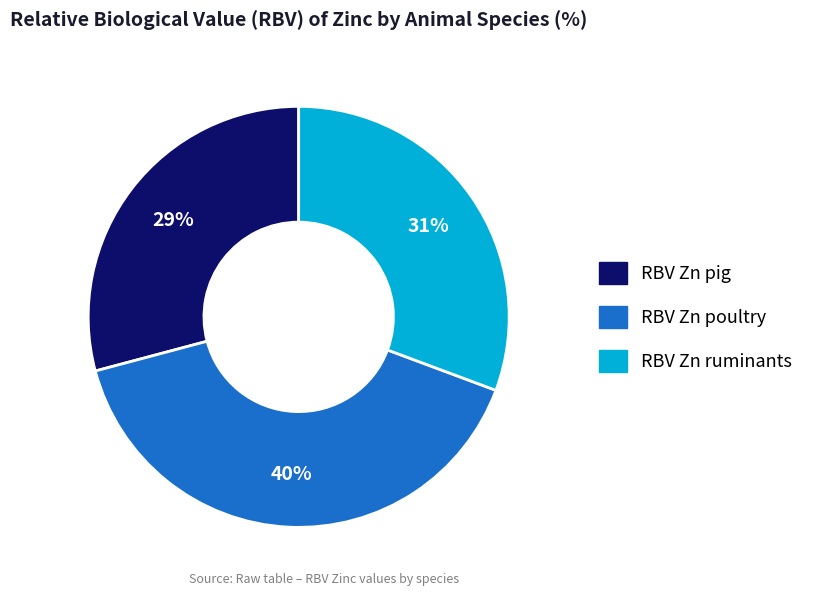

Is it true that RBV Zn pig is 29% of the pie?

True